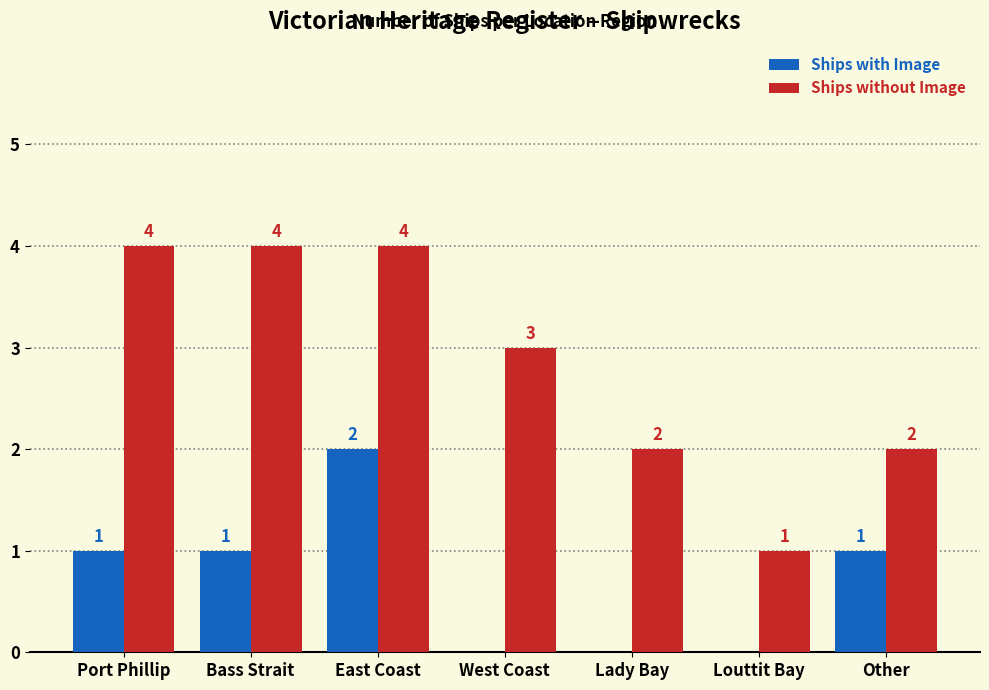

What is the total value across all series at Port Phillip?

5